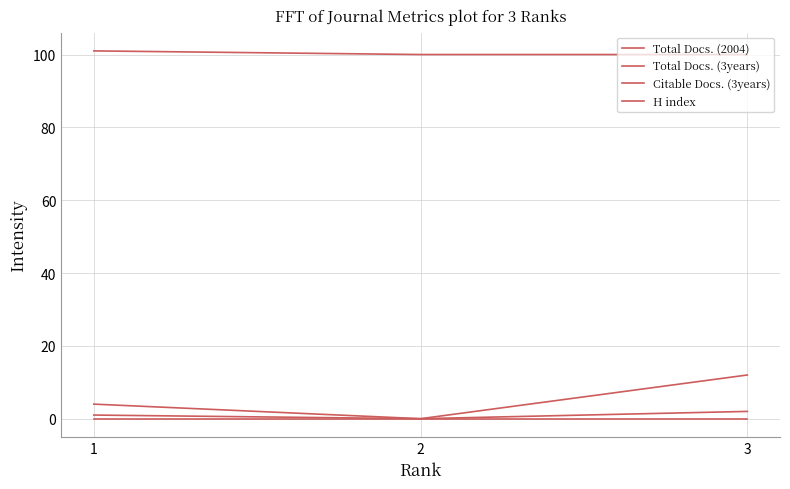

How many lines are shown in the chart?

4